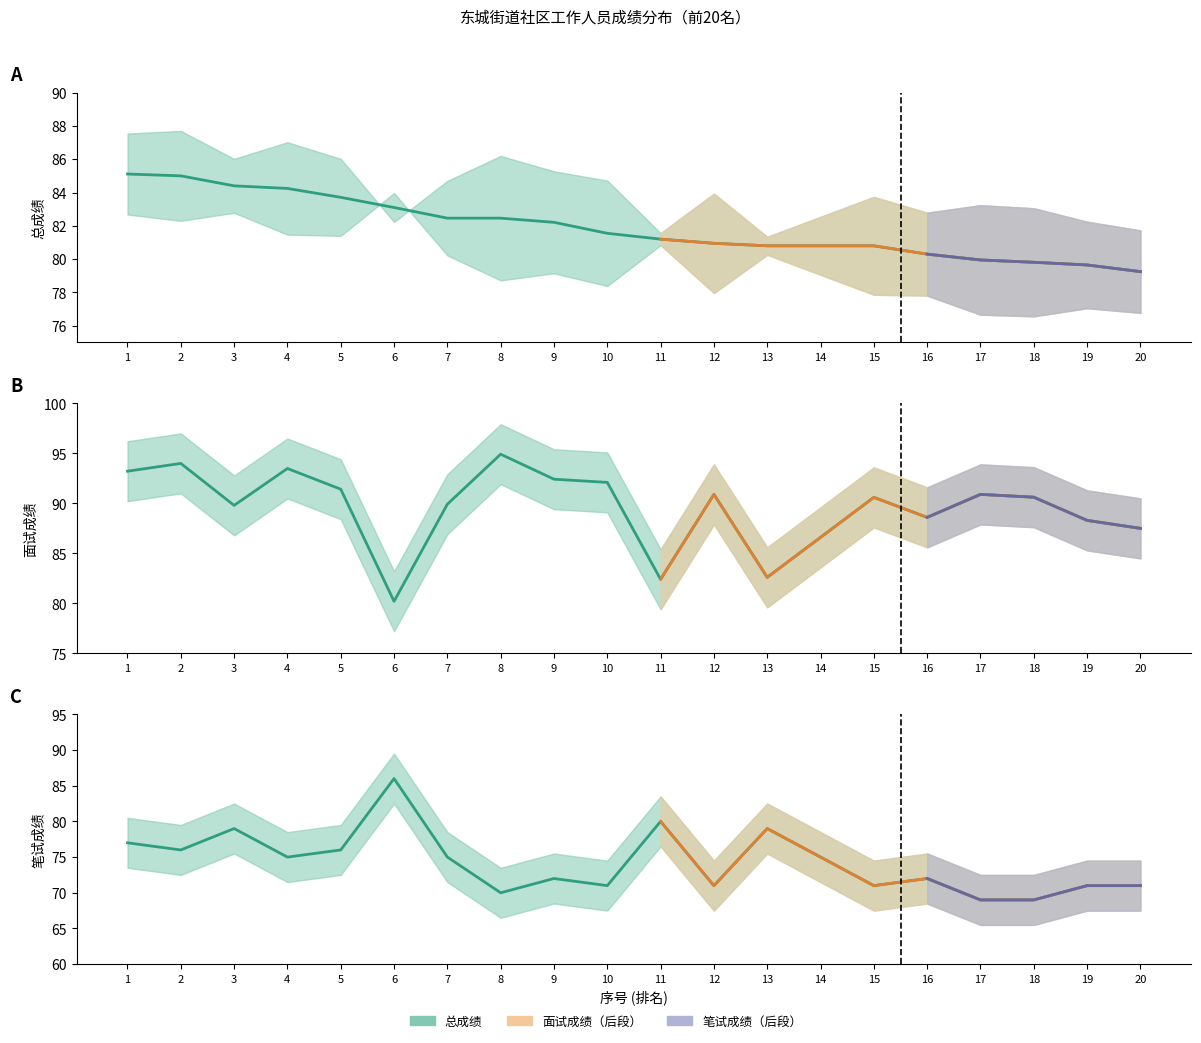

What is the spread (max minus min) of values at 19?

17.3